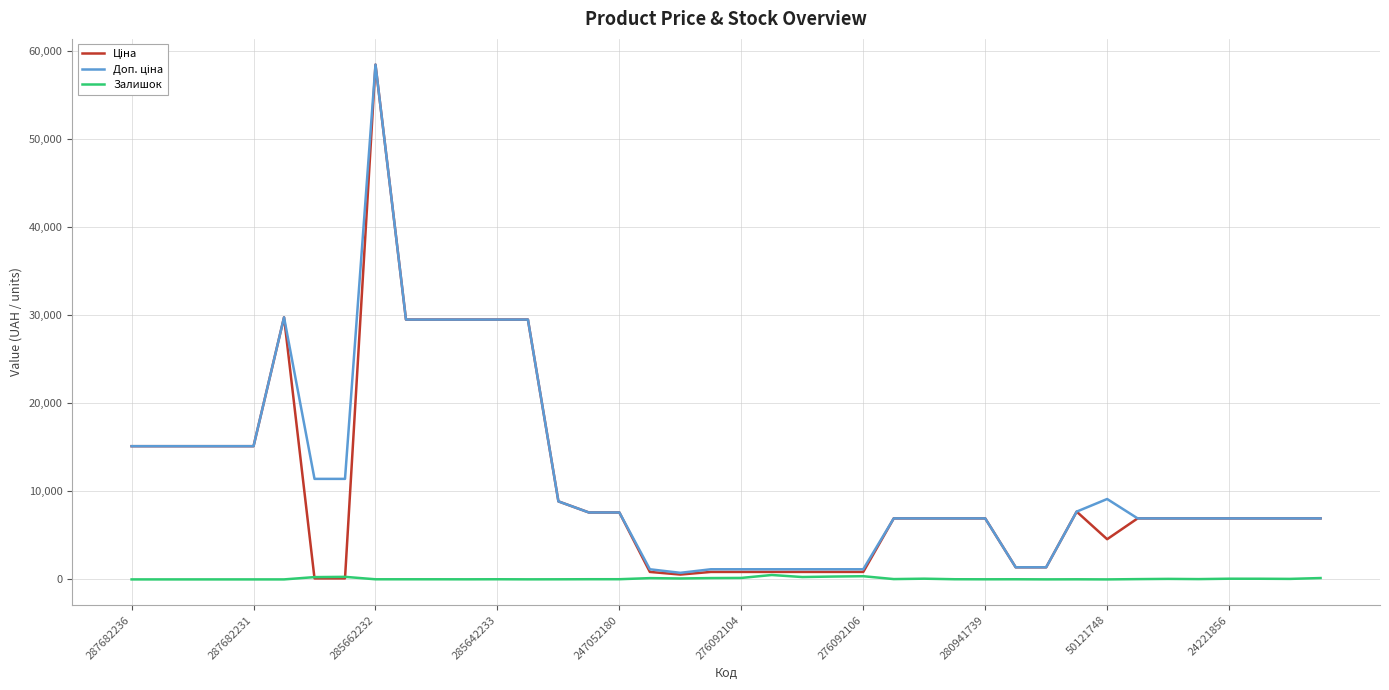

What is the average value of the Залишок series?

84.2